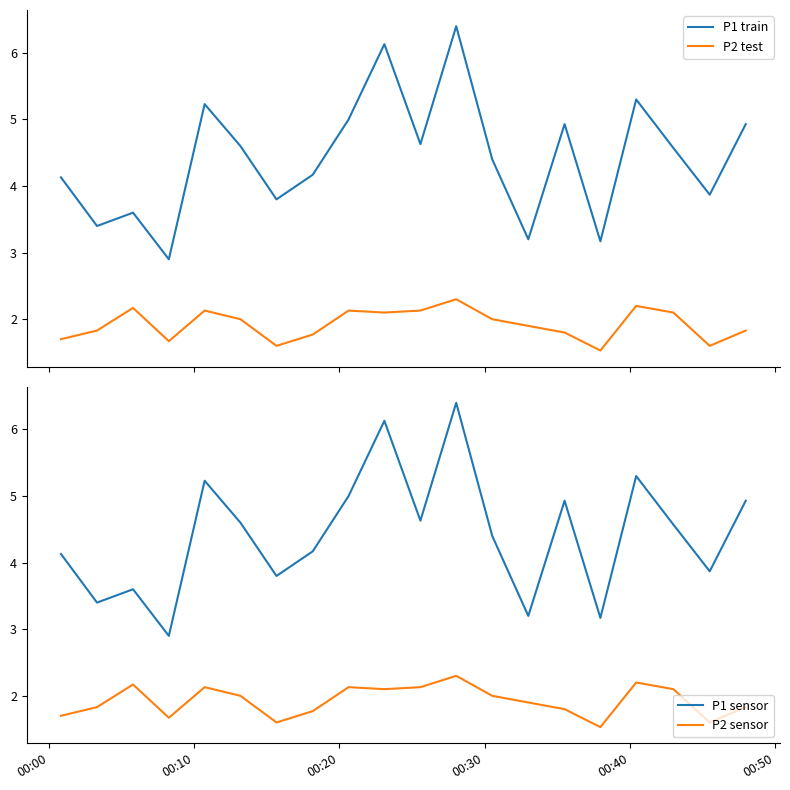

What is the maximum value for P2 test?

2.3